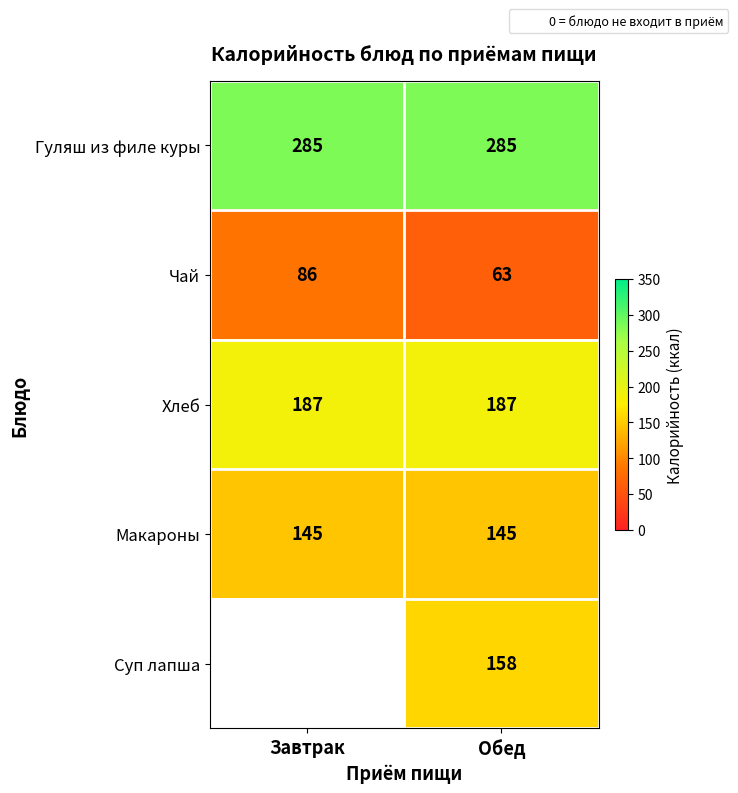

Which label corresponds to the largest value in the chart?

Завтрак